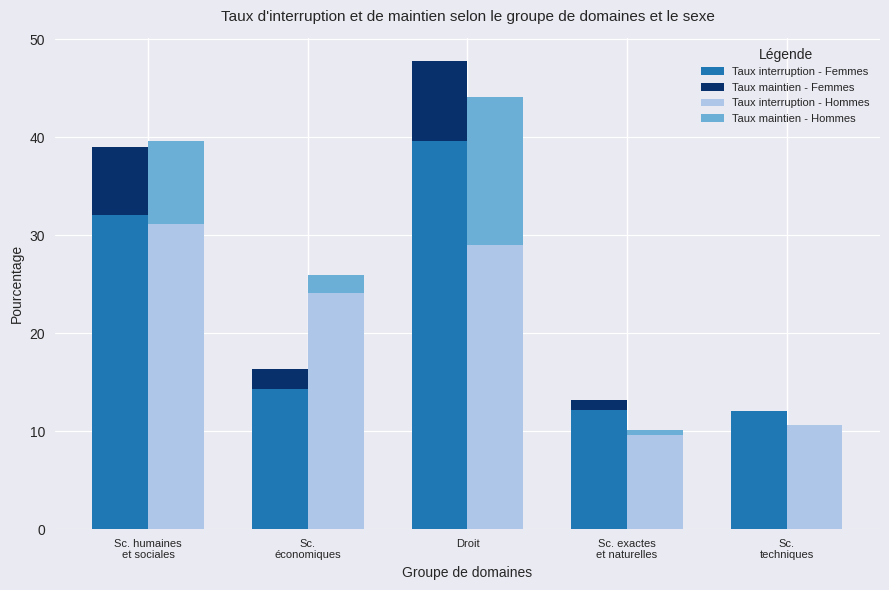

Which category has the lowest value across all series?

Sc.
techniques